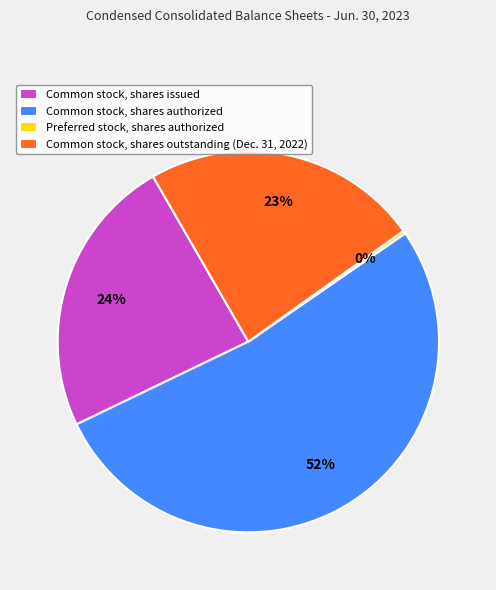

What is the ratio of the value at Common stock, shares issued to the value at Common stock, shares outstanding (Dec. 31, 2022)?

1.0